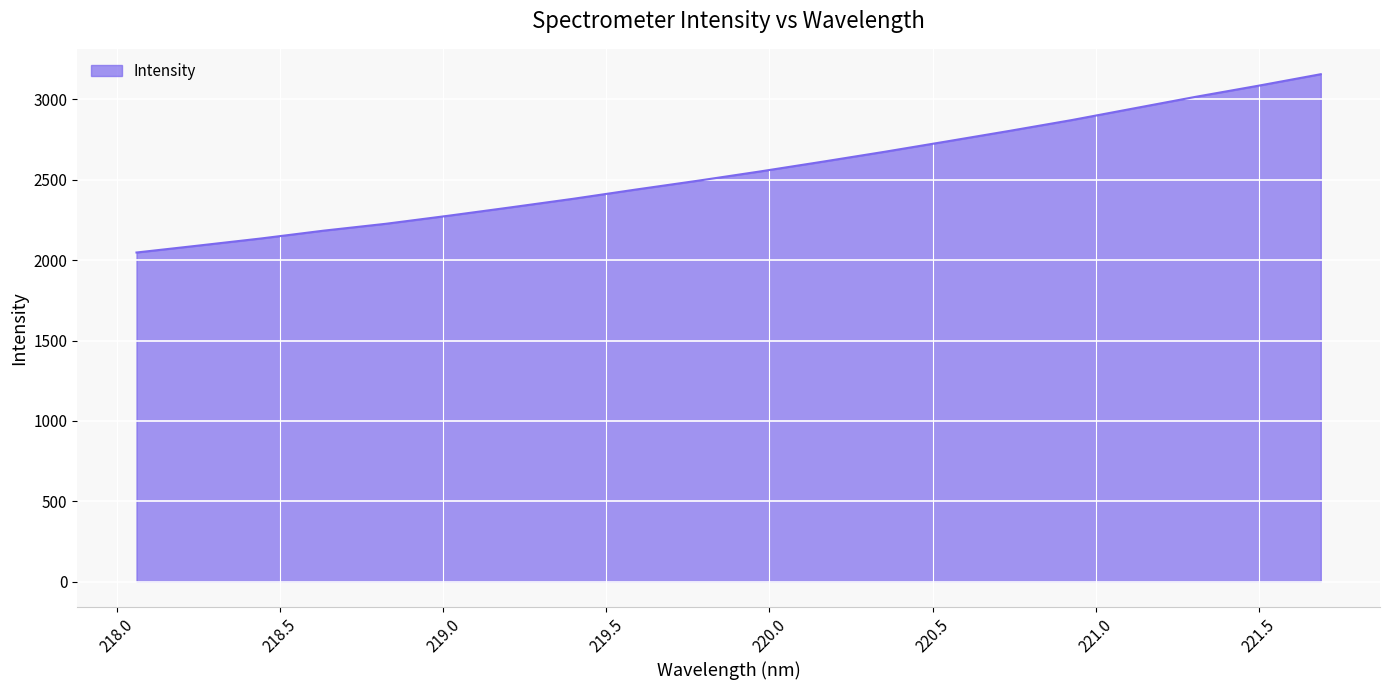

Count the number of categories in the chart.

20